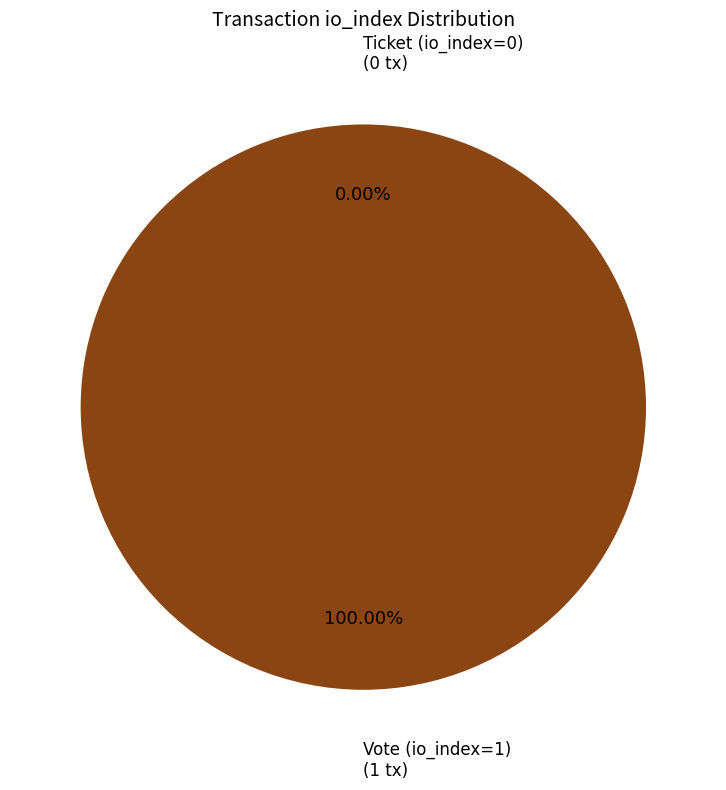

To the nearest percent, what is the difference between the Vote (io_index=1) and Ticket (io_index=0) slice percentages?

100%